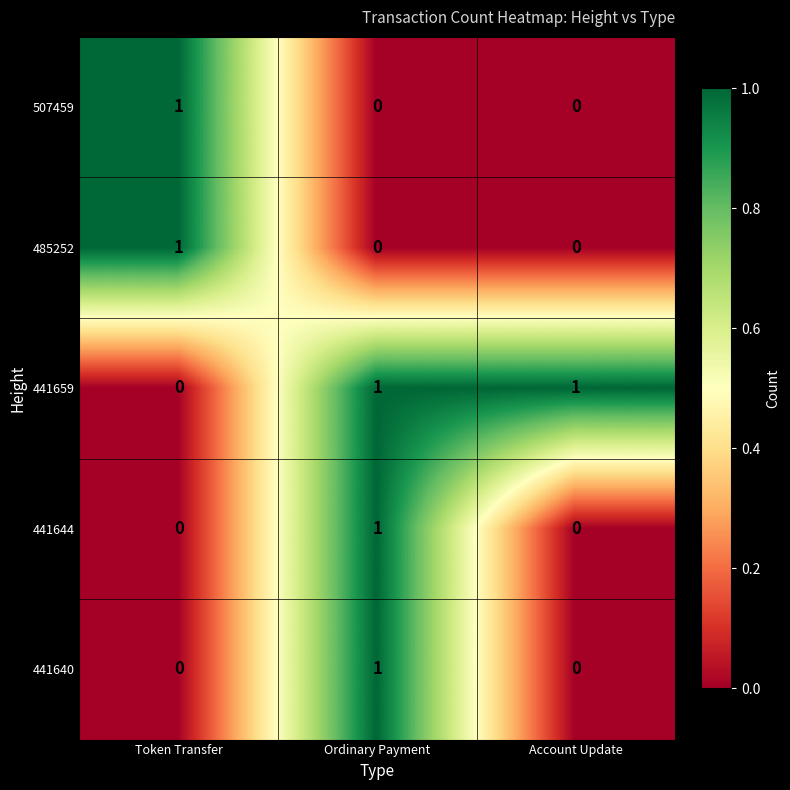

At which label does 441644 reach its peak?

Ordinary Payment